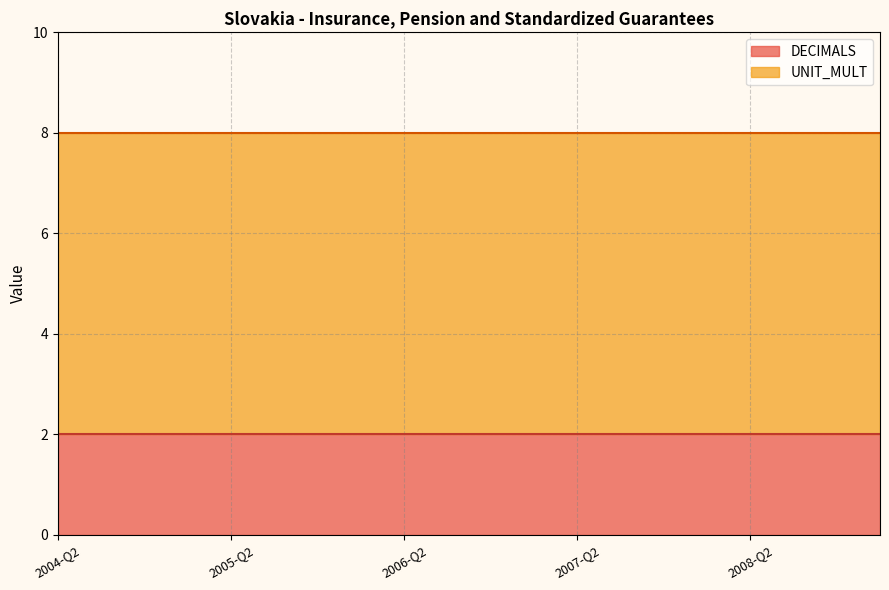

True or false: UNIT_MULT has a value of 6 at 2006-Q2.

True